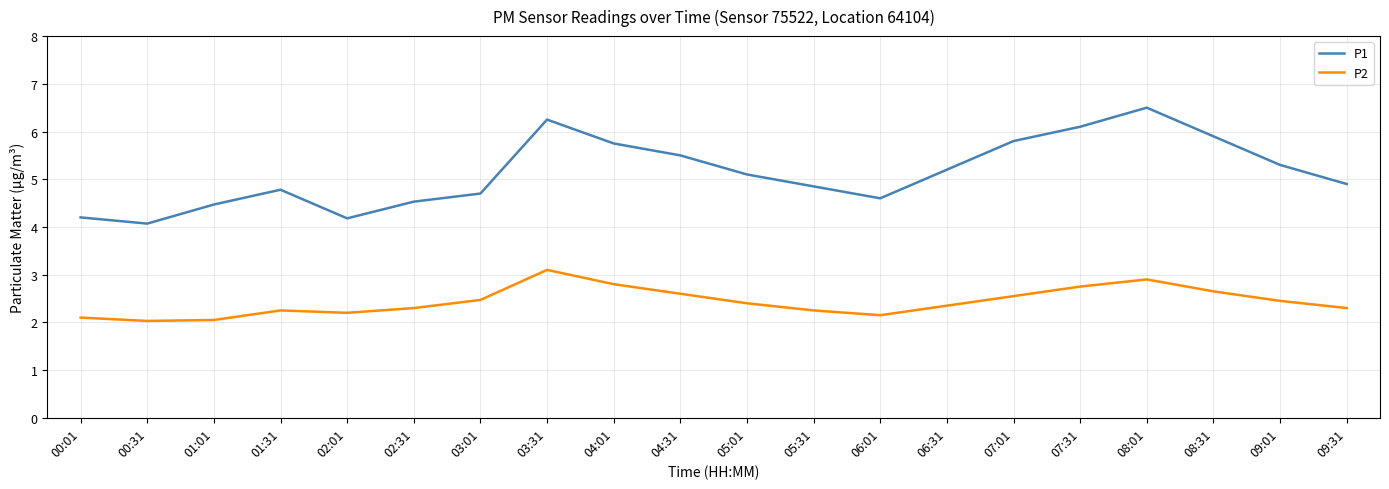

What position from the right is 08:01?

4